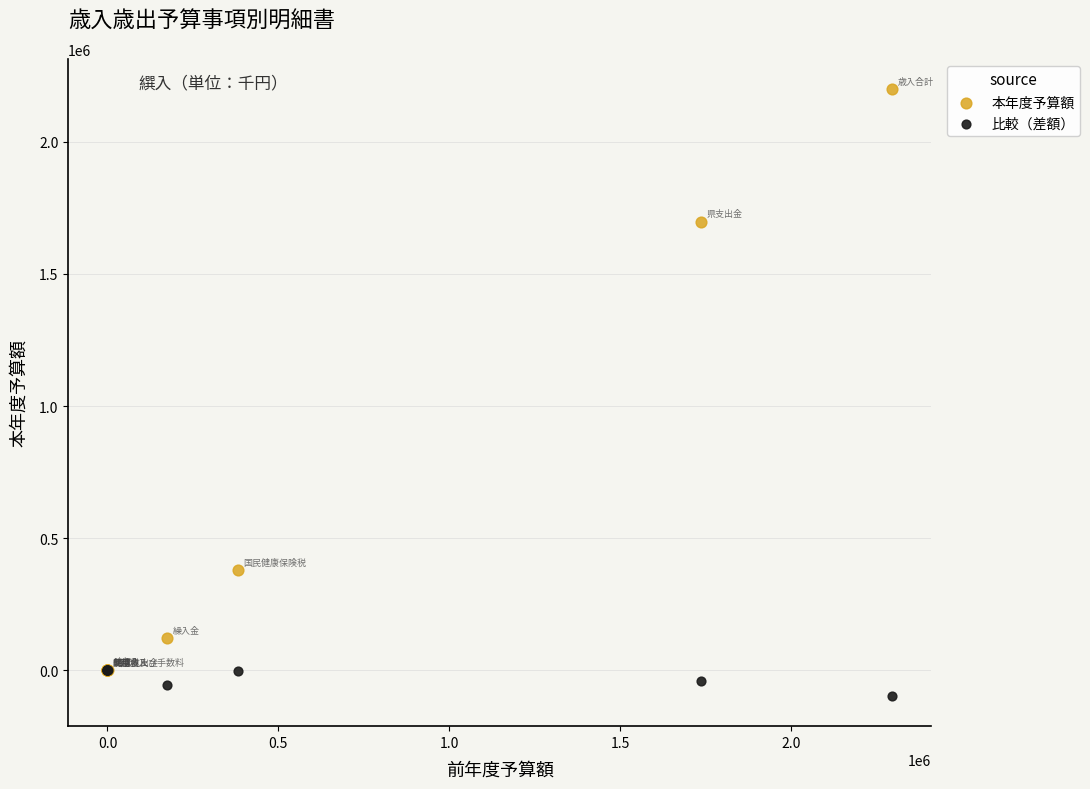

Which series has the largest Y range (max minus min)?

本年度予算額